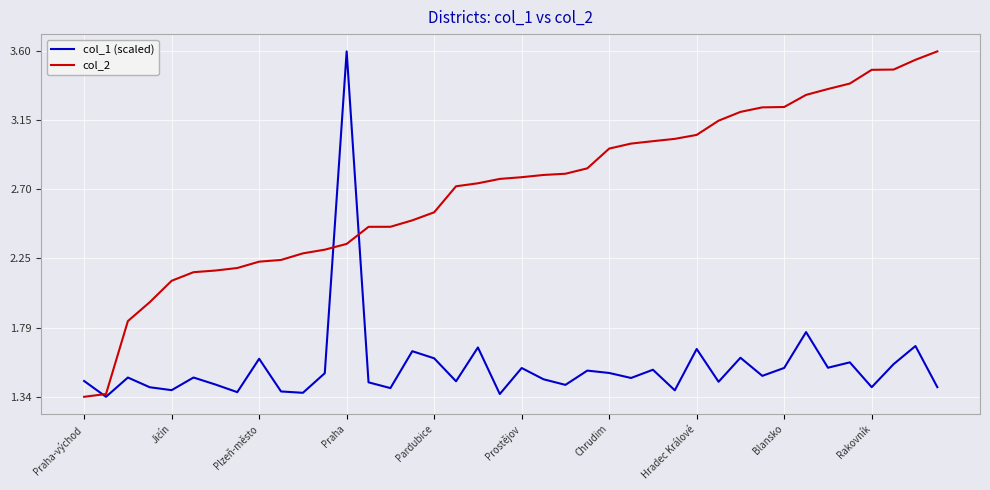

What is the maximum value for col_2?

3.6